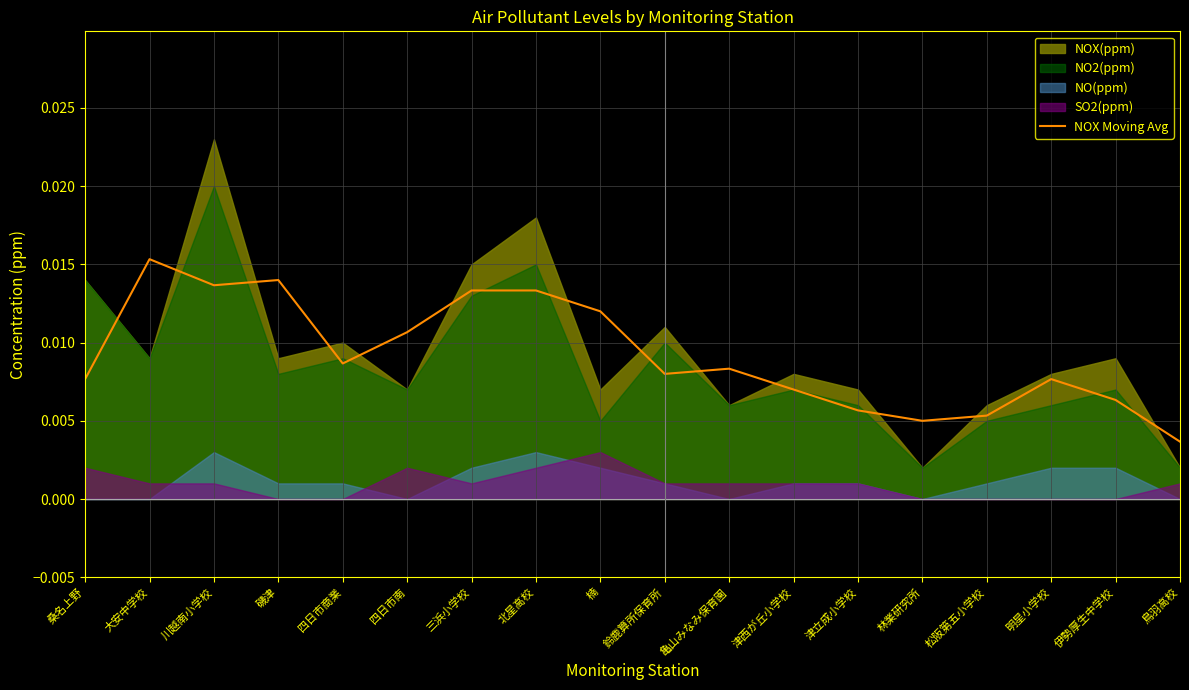

True or false: the data shows 0.0 at 北星高校.

False